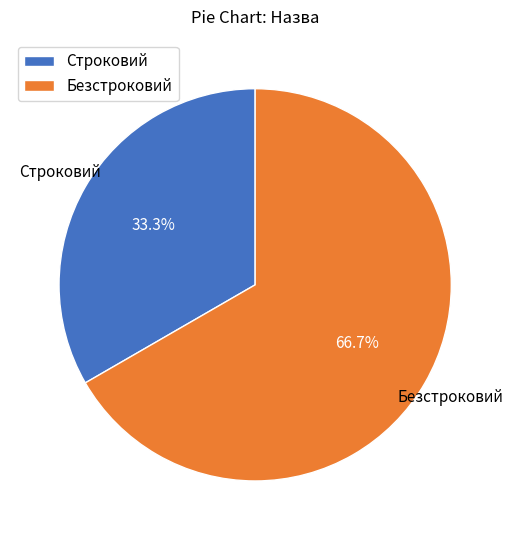

What is the ratio of the value at Строковий to the value at Безстроковий?

0.5